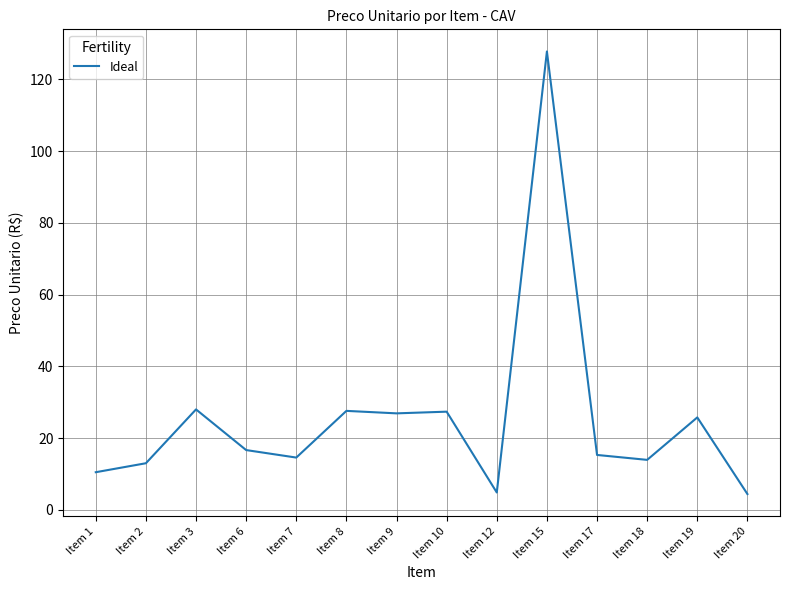

How many distinct data groups are displayed?

1